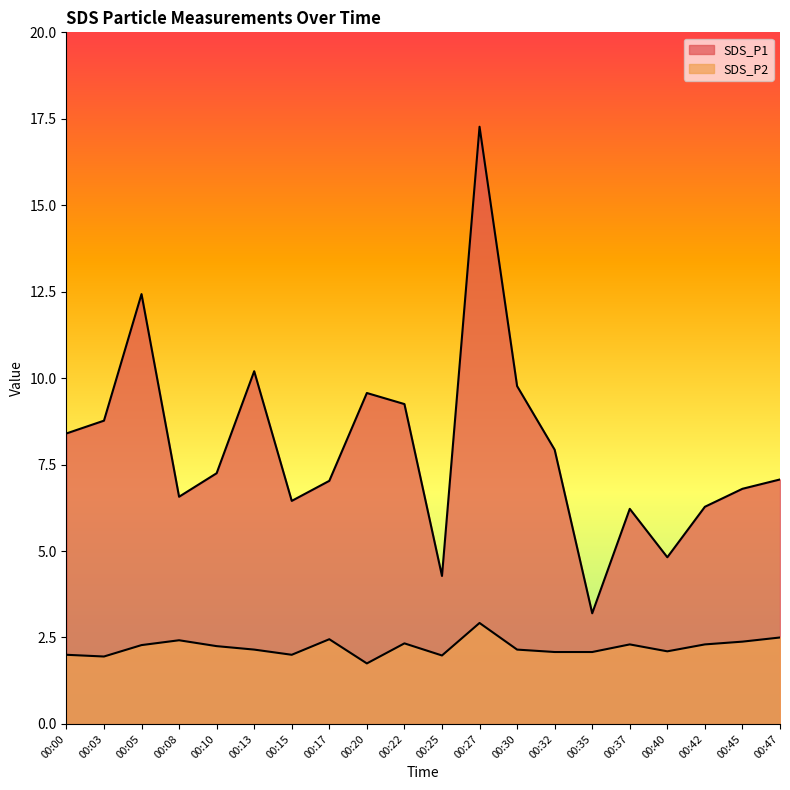

Which has a higher value, 00:32 or 00:27?

00:27